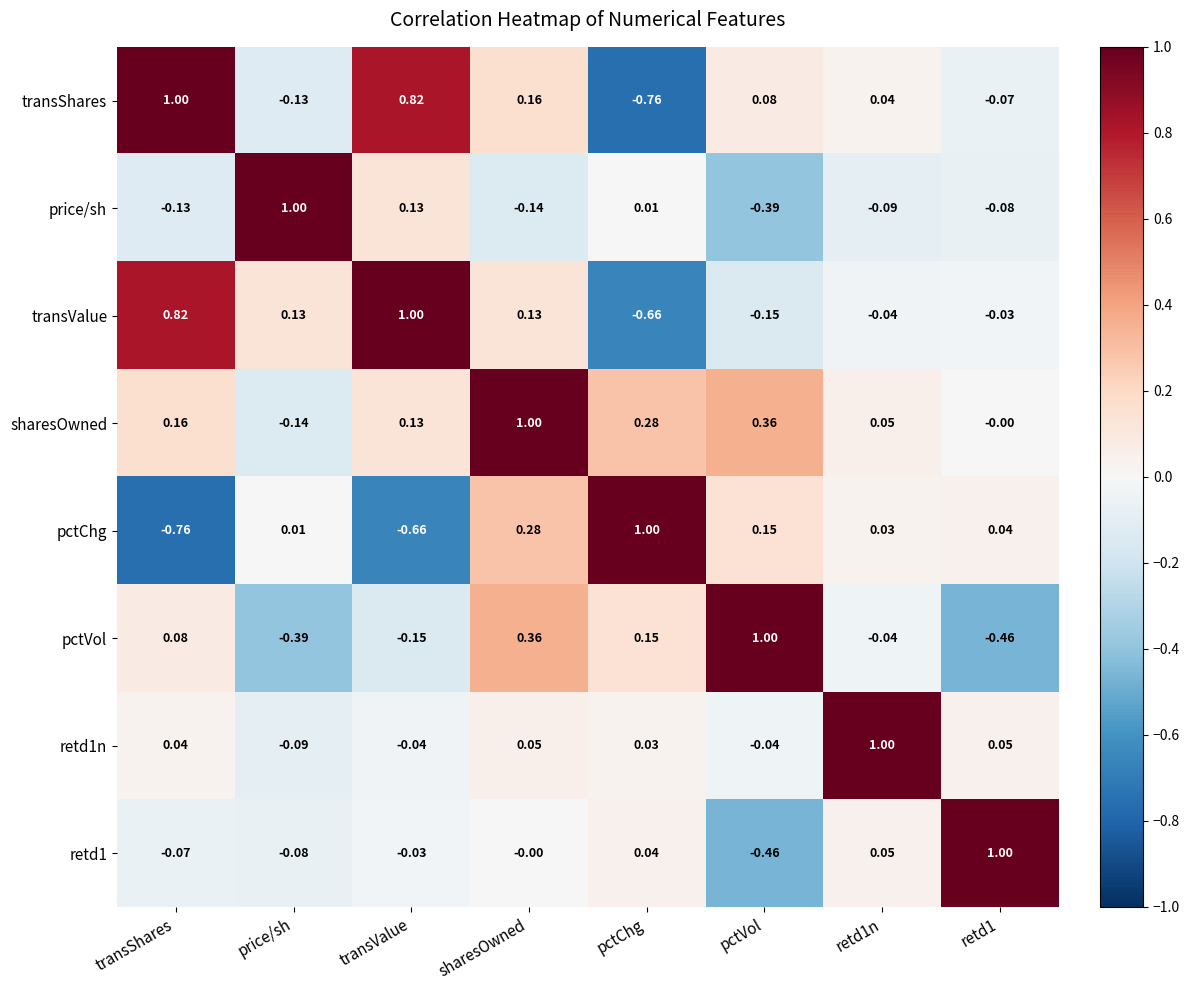

At which label does sharesOwned reach its peak?

sharesOwned